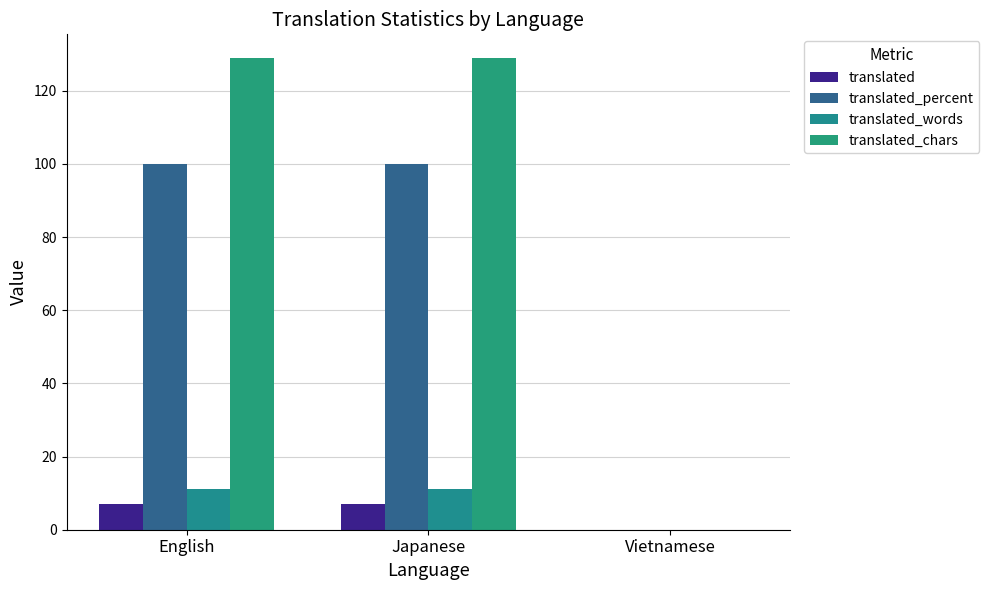

Read the translated value at Japanese.

7